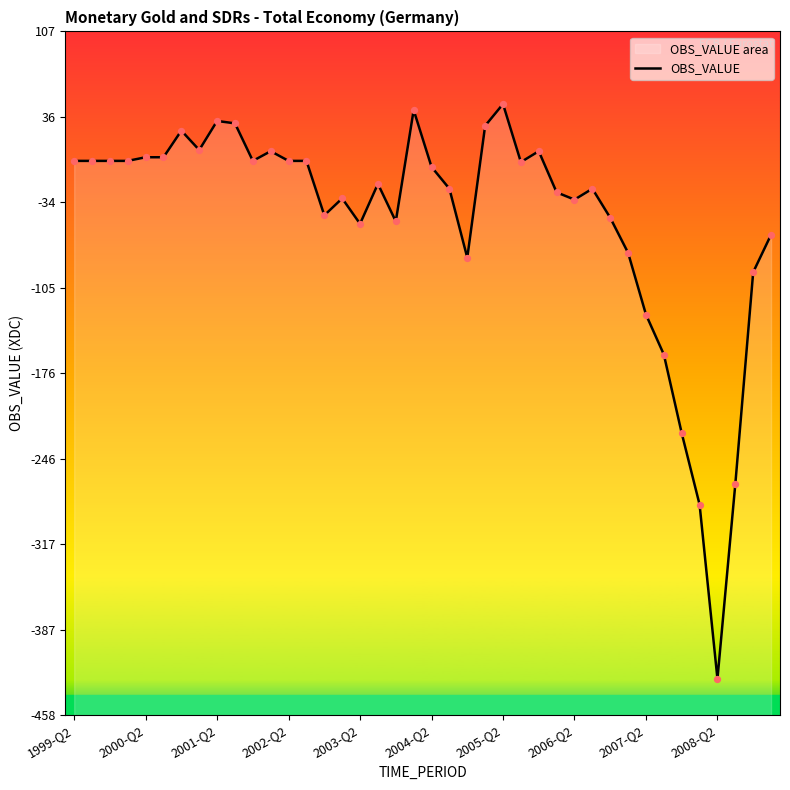

Which has a higher value, 14 or 2001-Q2?

2001-Q2